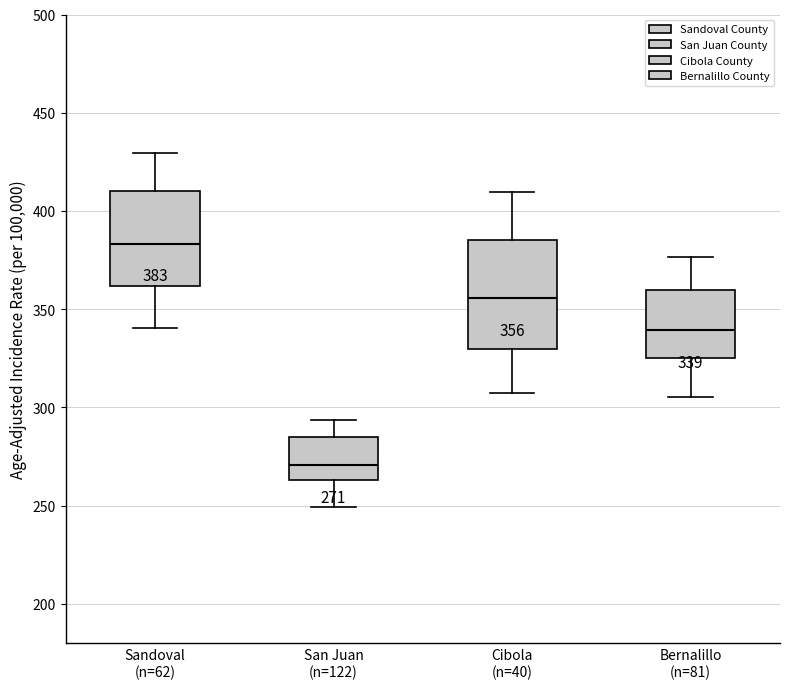

Which box's median line is the lowest?

San Juan (n=122)